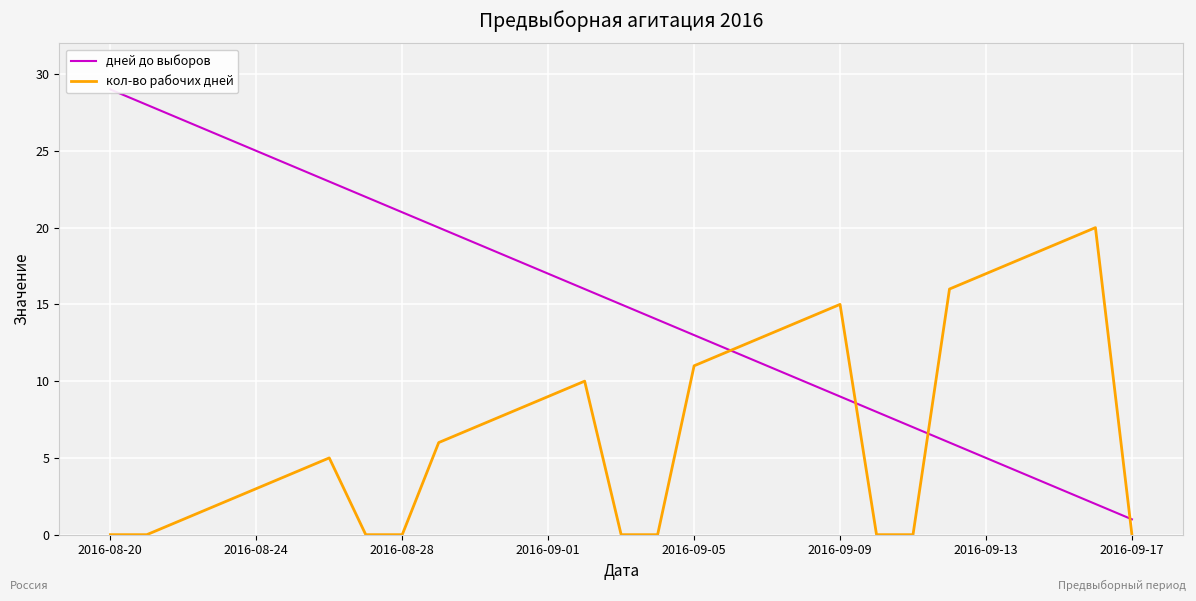

What are all the series names shown in the legend?

дней до выборов, кол-во рабочих дней